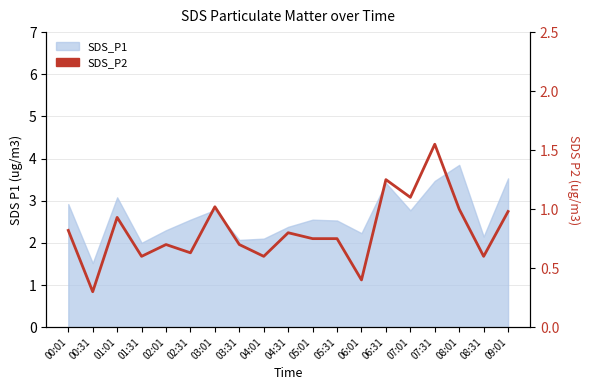

What position from the right is 00:01?

19